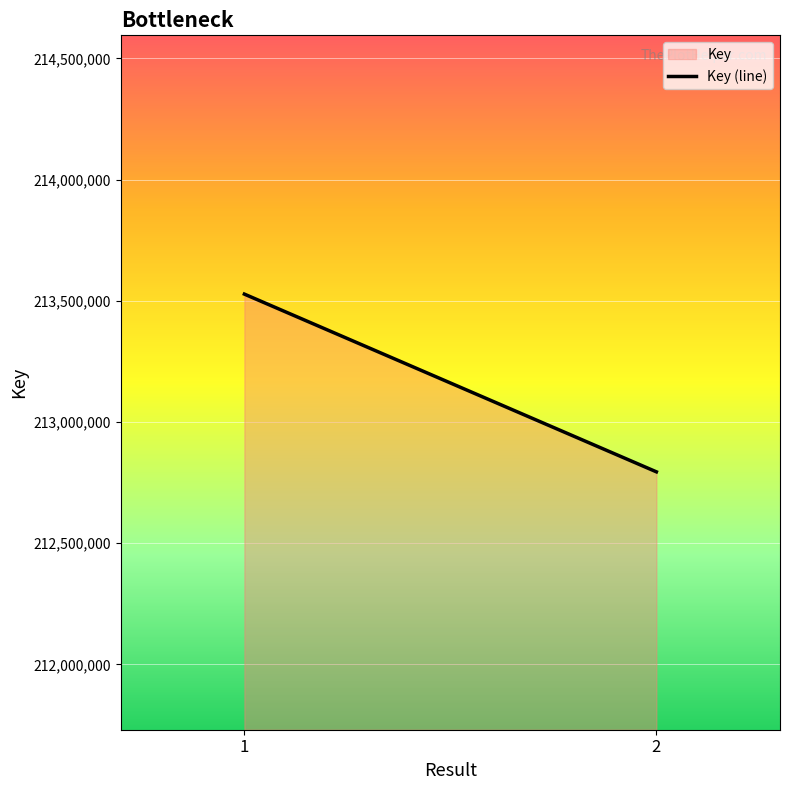

What is the change in value from 1 to 2?

-733249